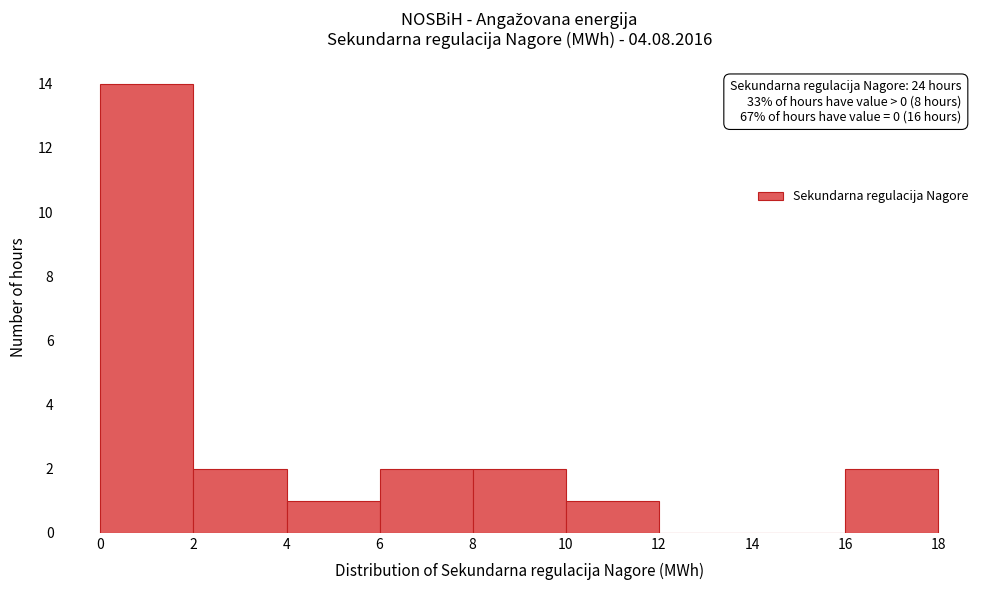

Over which range of the x-axis is the bar tallest?

0 to 2